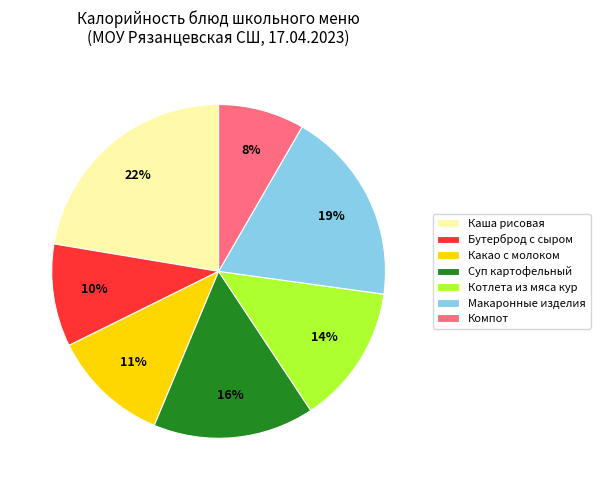

Does Какао с молоком represent more than half of the total?

No